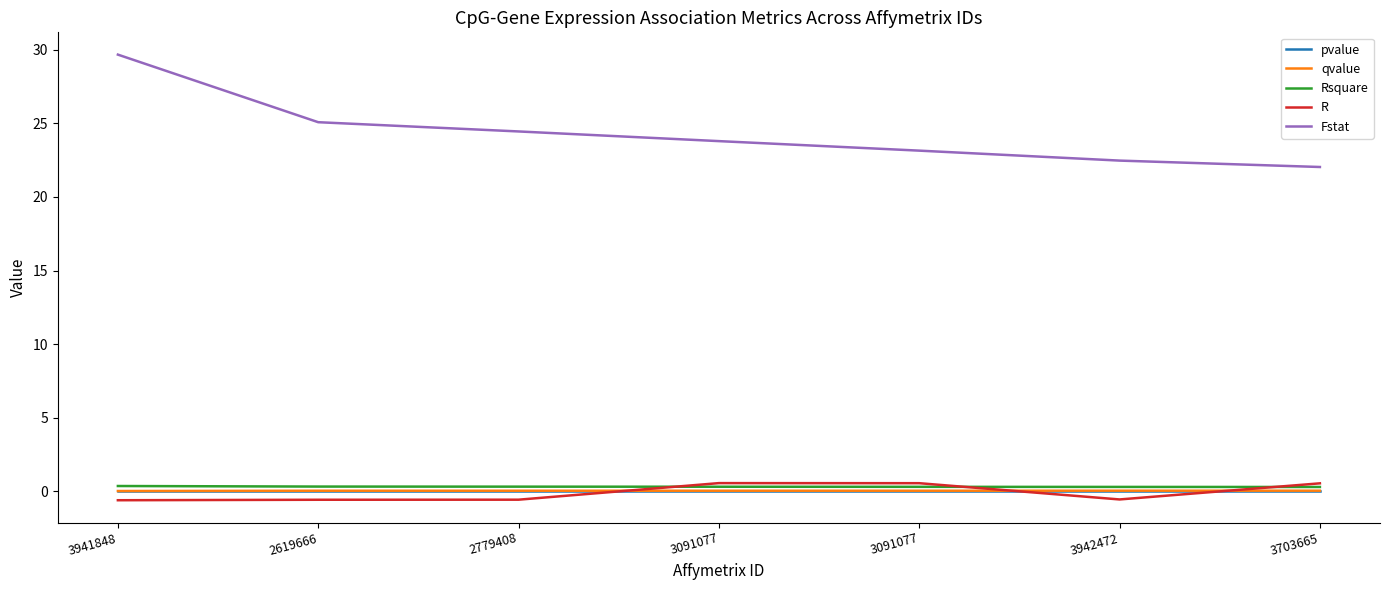

What is the difference between the highest and lowest values at 3941848?

30.3